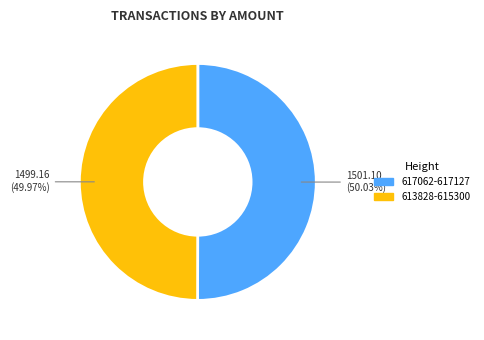

Approximately how many times larger is the value at 613828-615300 compared to 617062-617127?

1.0